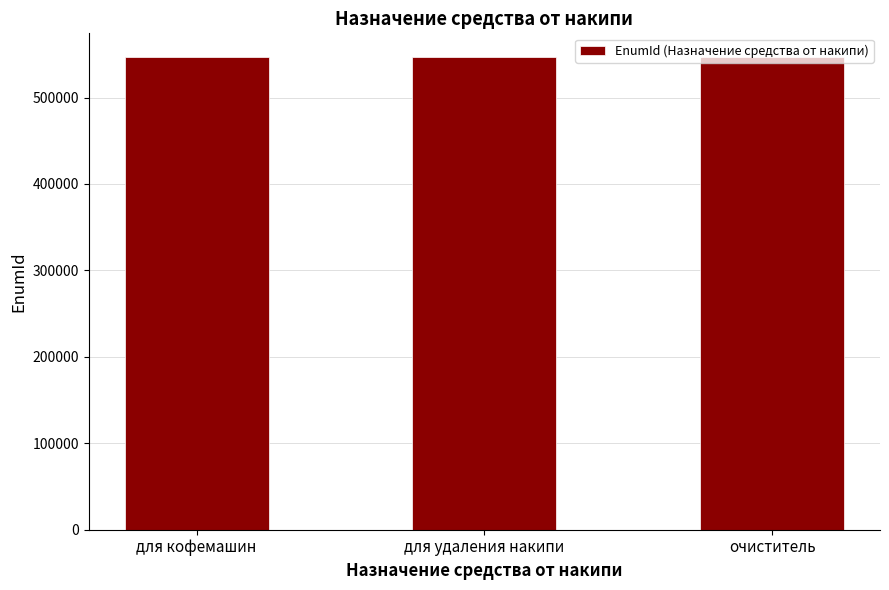

What is the greatest value displayed?

546937